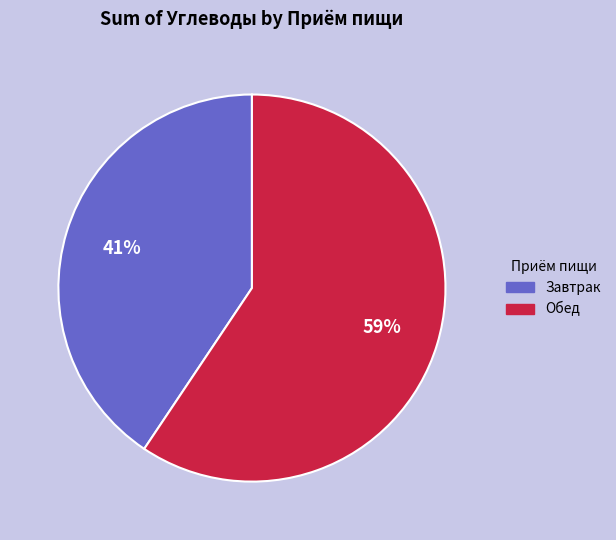

Which category has the biggest portion of the pie?

Обед